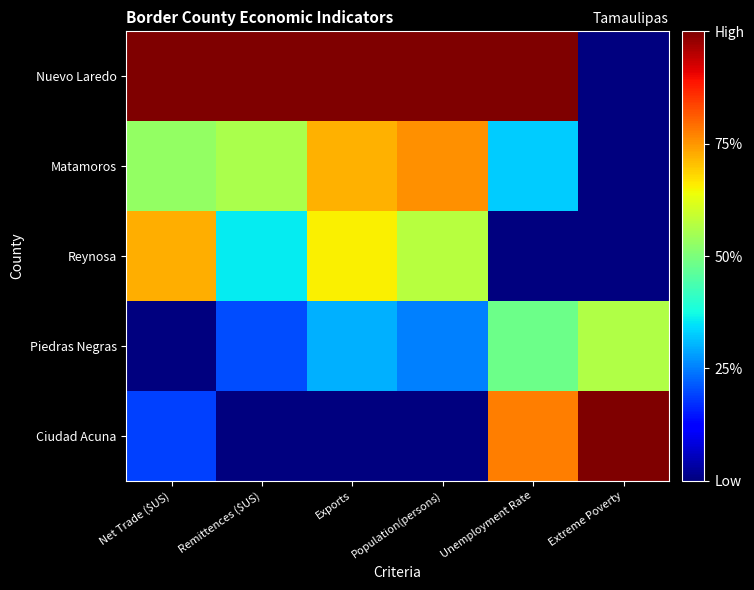

Count the number of categories in the chart.

6